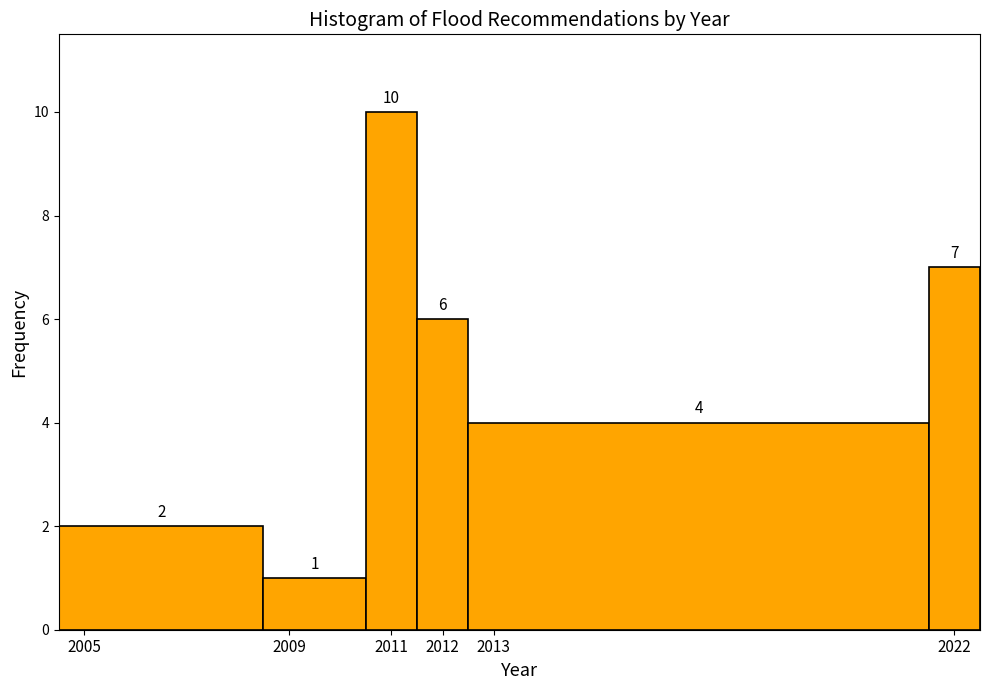

Reading left to right, transcribe this chart: for each bar, give the range it covers on the x-axis and its height.

2004.5 to 2008.5: 2
2008.5 to 2010.5: 1
2010.5 to 2011.5: 10
2011.5 to 2012.5: 6
2012.5 to 2021.5: 4
2021.5 to 2022.5: 7